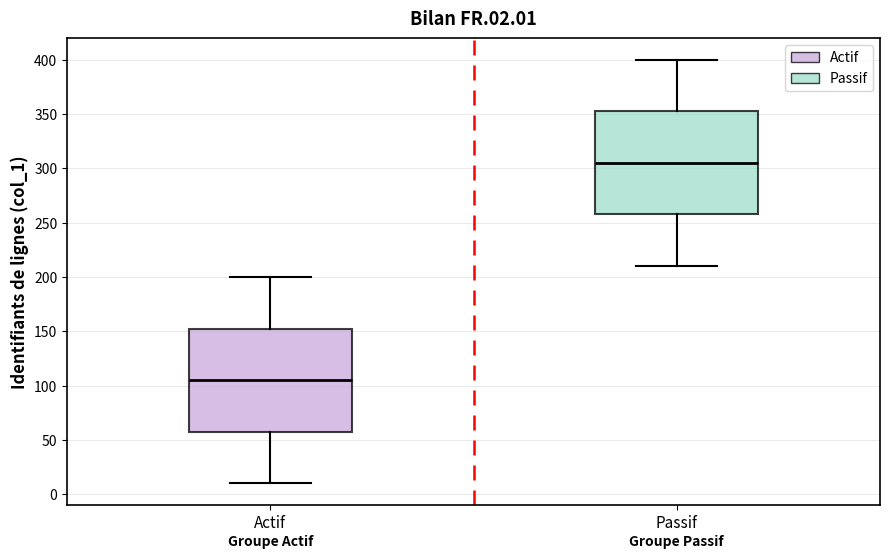

Which box's median line is the highest?

Passif